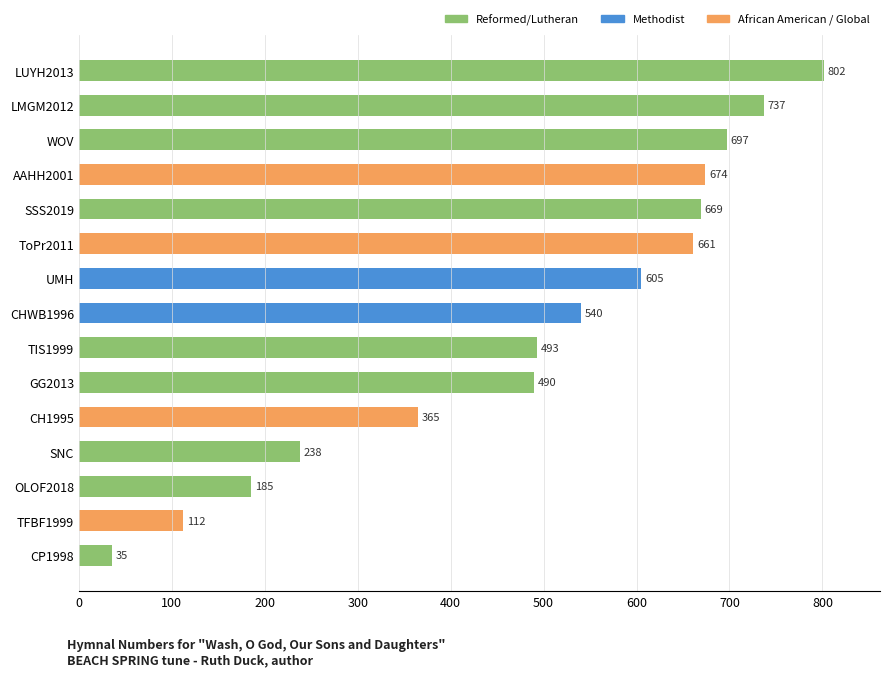

Reading bottom to top, what are all the values shown in this chart?

35	112	185	238	365	490	493	540	605	661	669	674	697	737	802